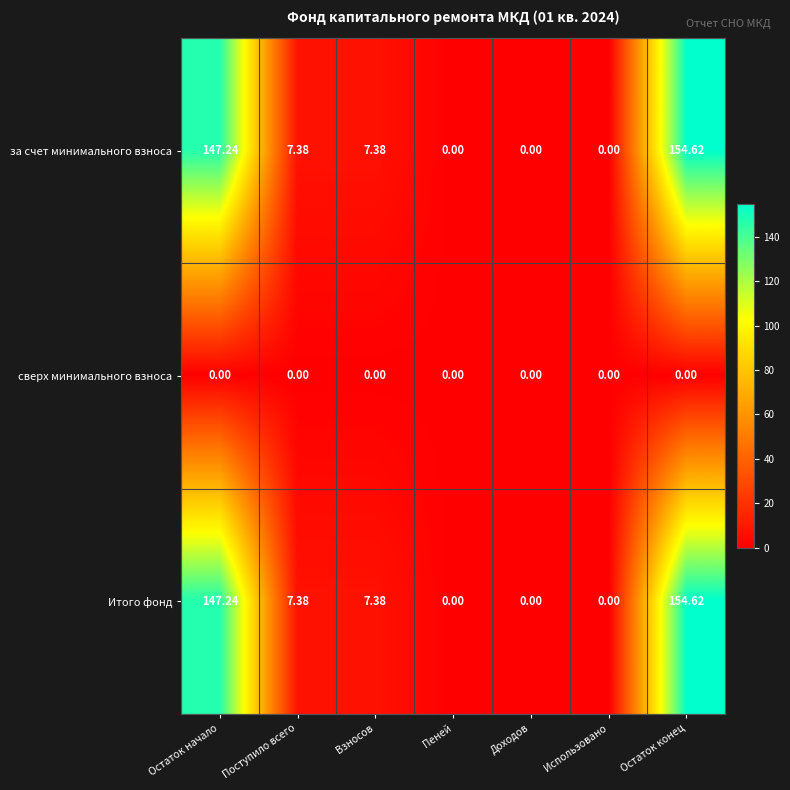

How many series are shown in this chart?

3